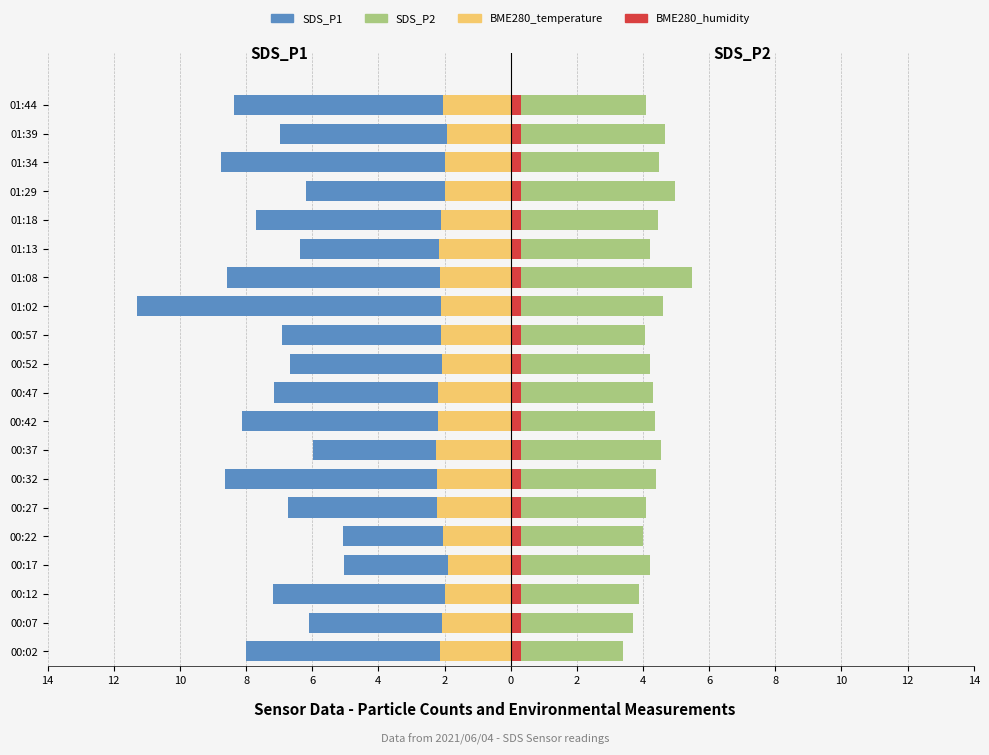

Which series changed the most between 10 and 2?

SDS_P1